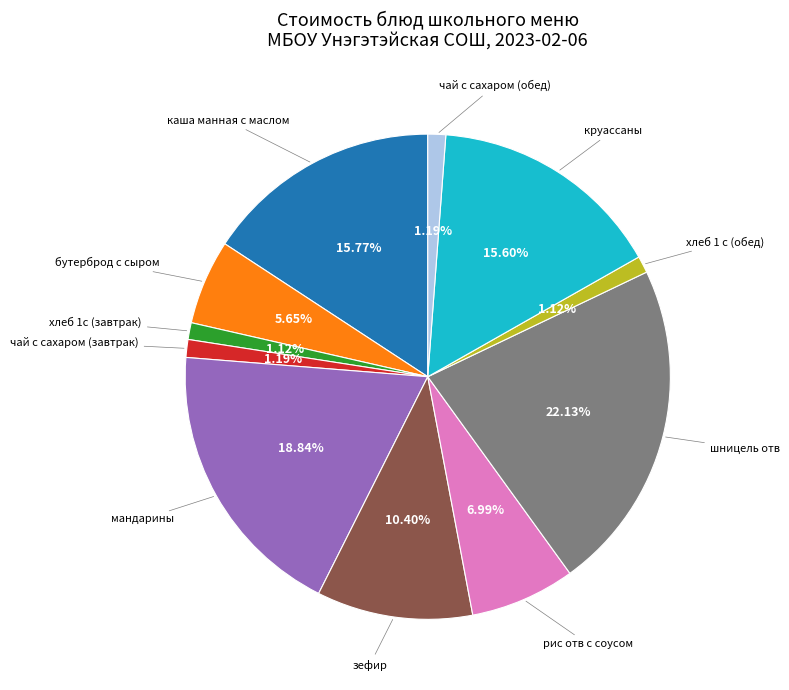

How many segments does this pie chart have?

11